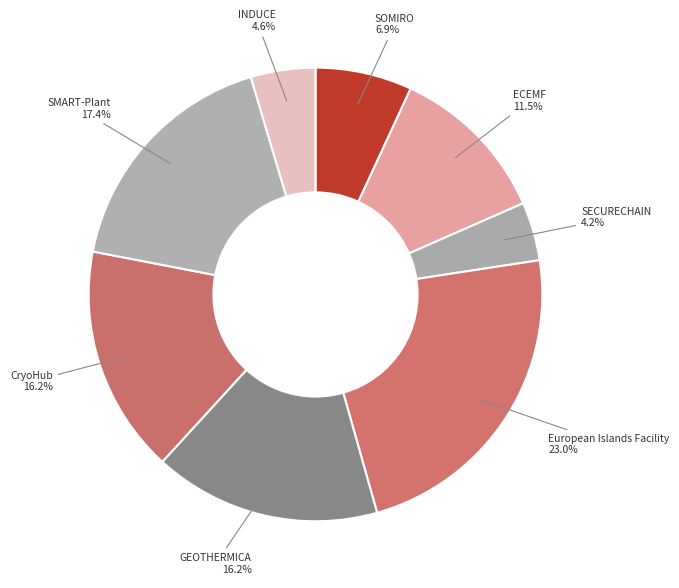

How many segments does this pie chart have?

8